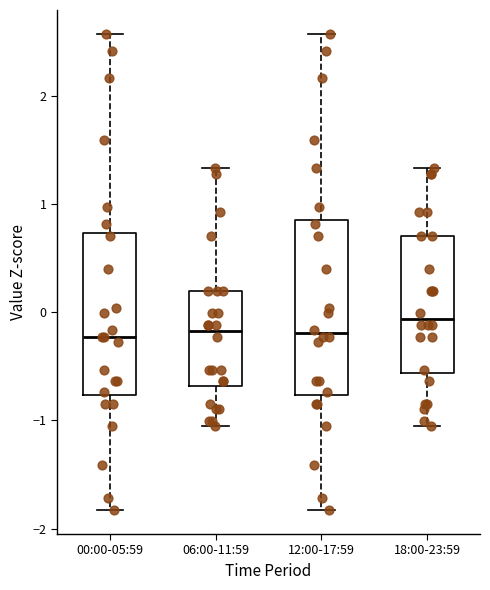

Comparing the boxes themselves (not the whiskers), which one is the tallest?

12:00-17:59